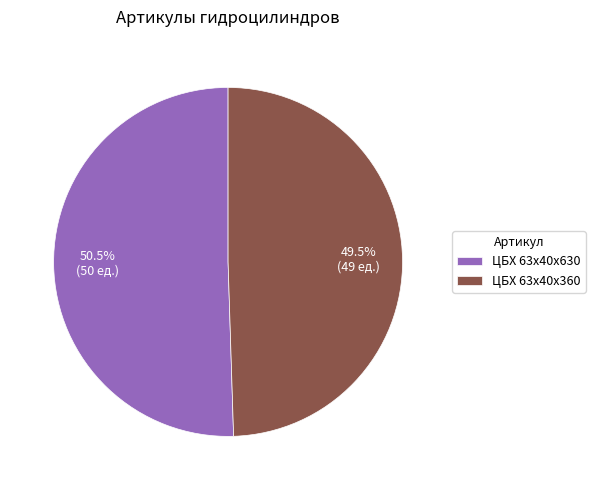

What percentage is NOT represented by ЦБХ 63х40х360?

50.5%